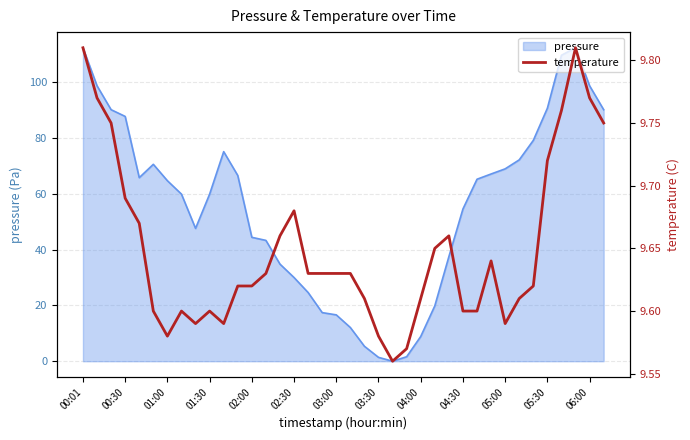

True or false: pressure has a value of 68.9 at 05:00.

True